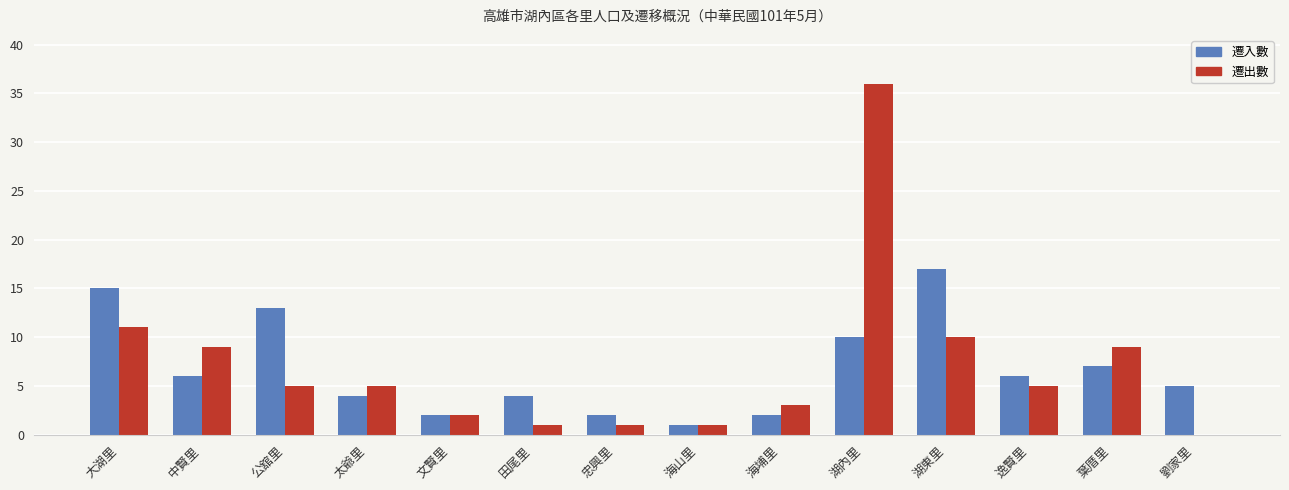

What value does the 遷入數 series have at 中賢里?

6